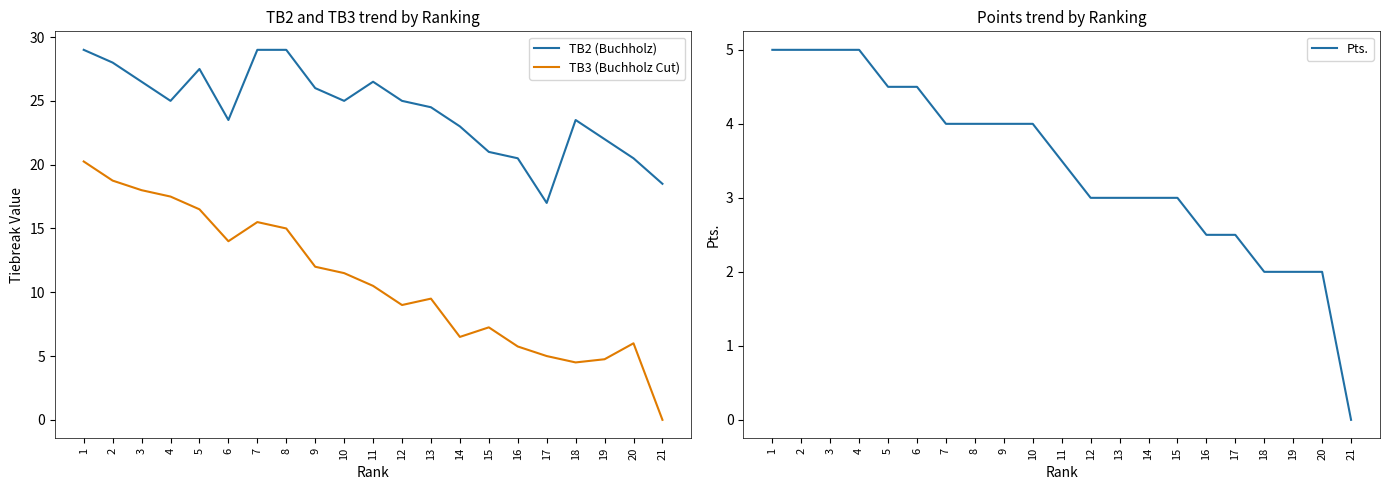

How many values in the TB3 (Buchholz Cut) series are below 10?

10